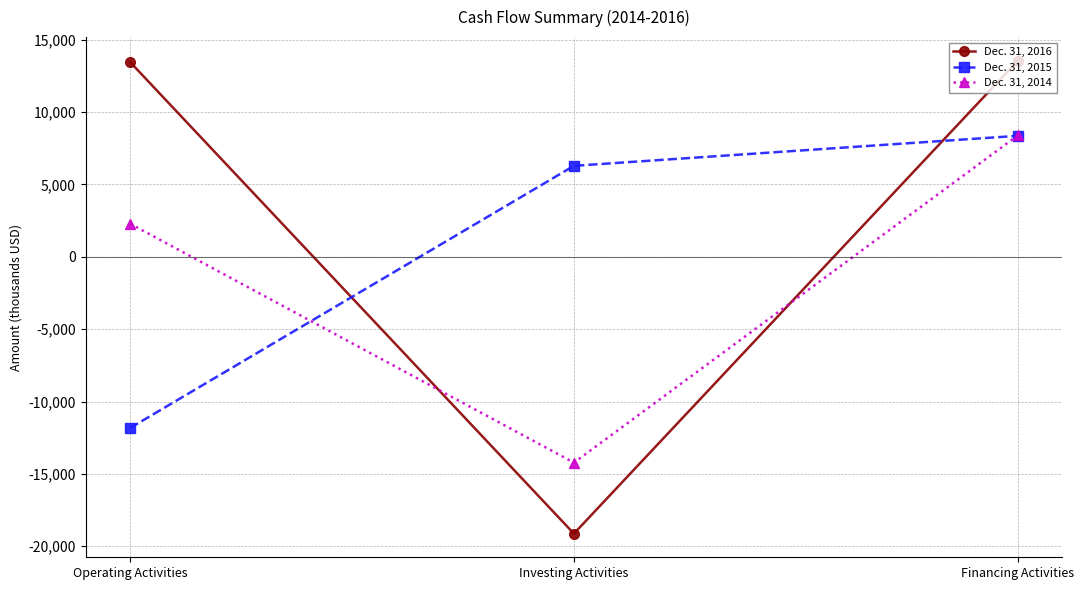

How many lines are shown in the chart?

3